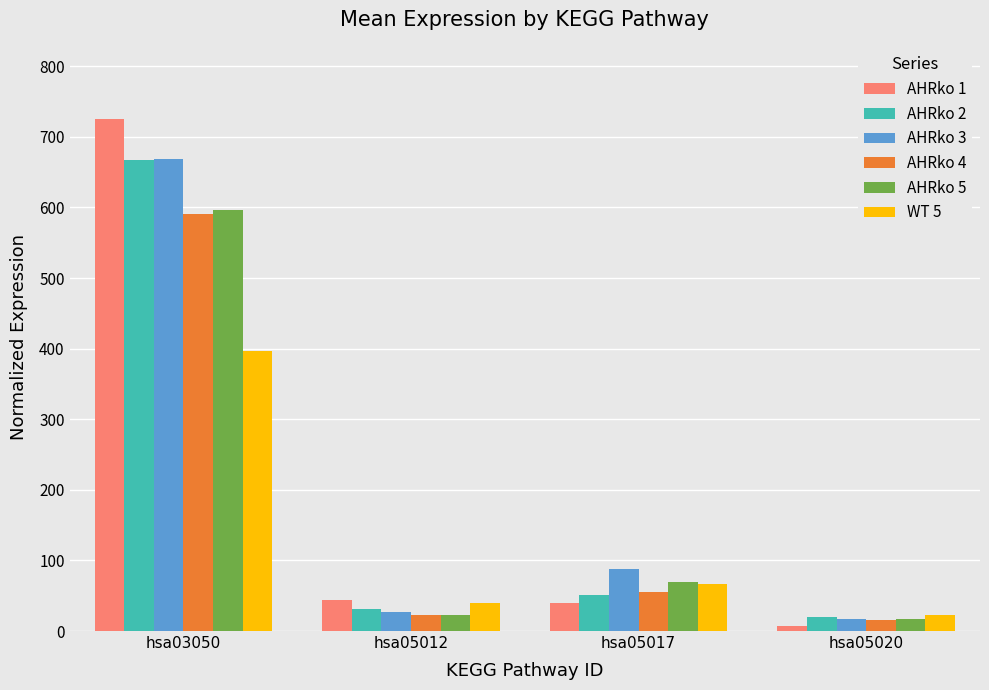

Does the chart contain any negative values?

No